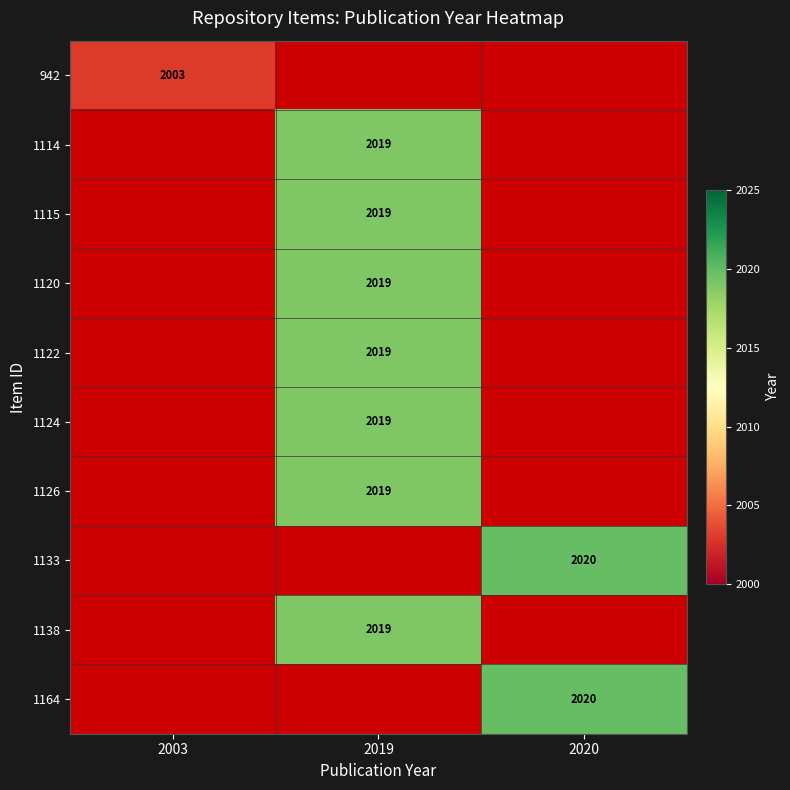

Is it true that 1120 equals 0 at 2003?

True